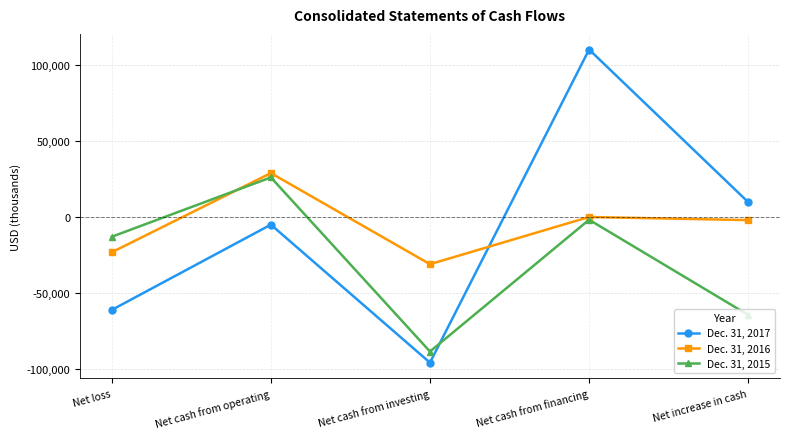

List the series in order of their peak value, lowest first.

Dec. 31, 2015, Dec. 31, 2016, Dec. 31, 2017